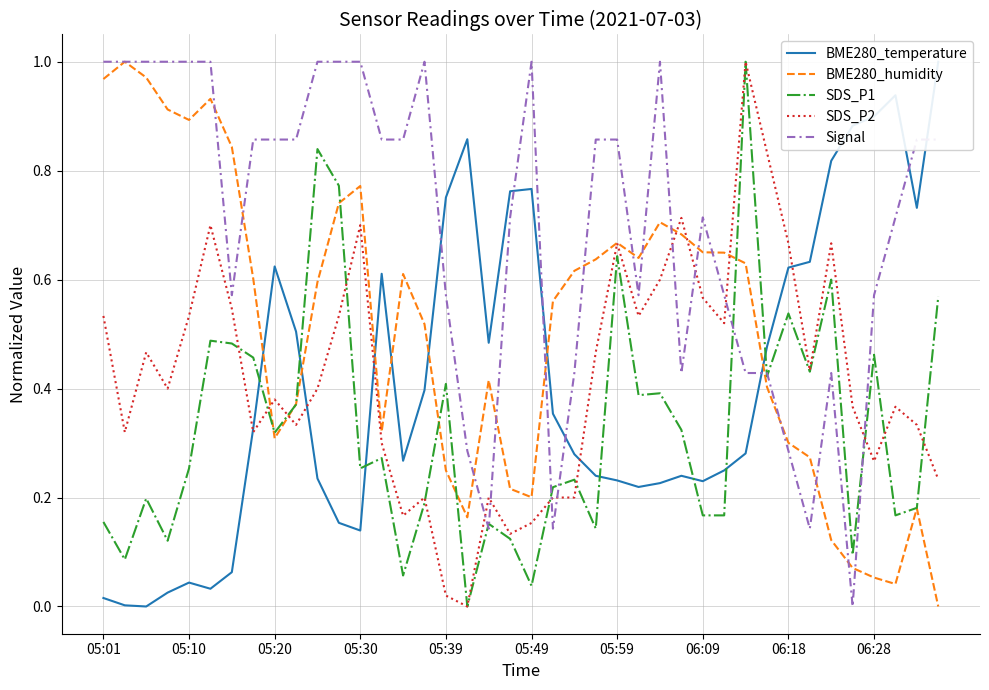

Which series has the widest spread of values?

BME280_humidity